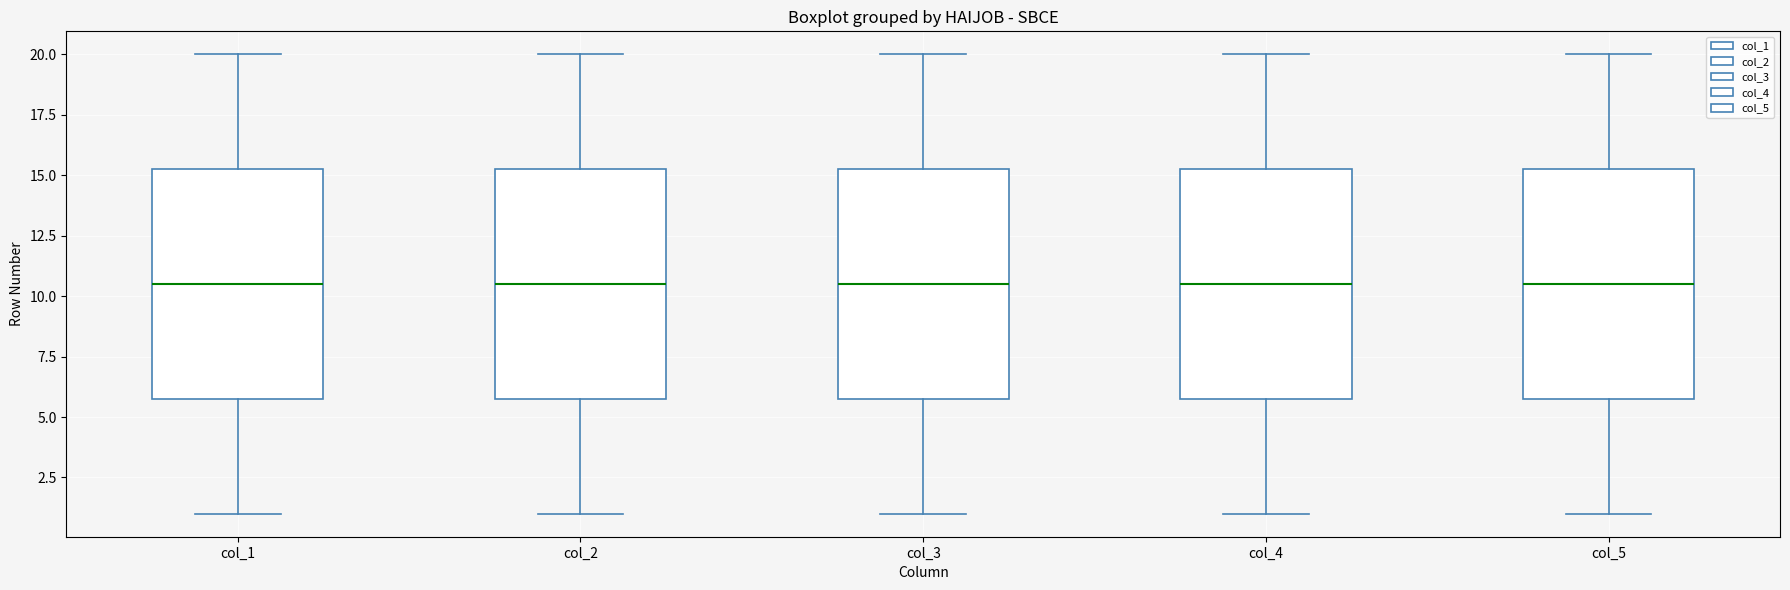

Reading left to right, read every box against the y-axis: the position of its median line, the range the box covers, and the ends of its whiskers. The values are not printed on the chart, so give them approximately, as read against the axis.

col_1: median 10.5, box 6.0 to 15.5, whiskers 1.0 to 20.0
col_2: median 10.5, box 6.0 to 15.5, whiskers 1.0 to 20.0
col_3: median 10.5, box 6.0 to 15.5, whiskers 1.0 to 20.0
col_4: median 10.5, box 6.0 to 15.5, whiskers 1.0 to 20.0
col_5: median 10.5, box 6.0 to 15.5, whiskers 1.0 to 20.0